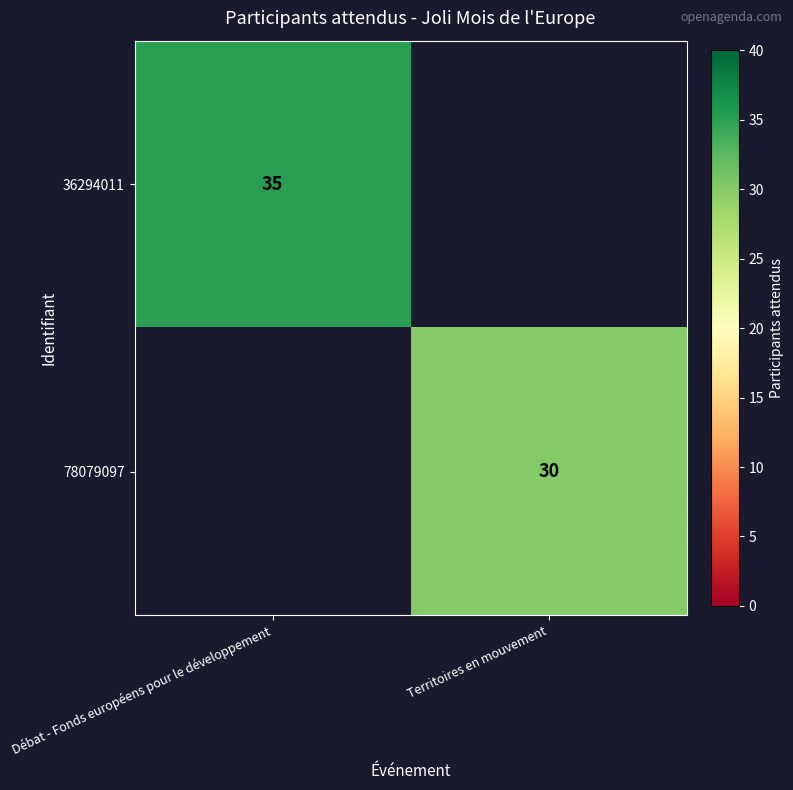

The value of 36294011 at Débat - Fonds européens pour le développement is 9. True or false?

False